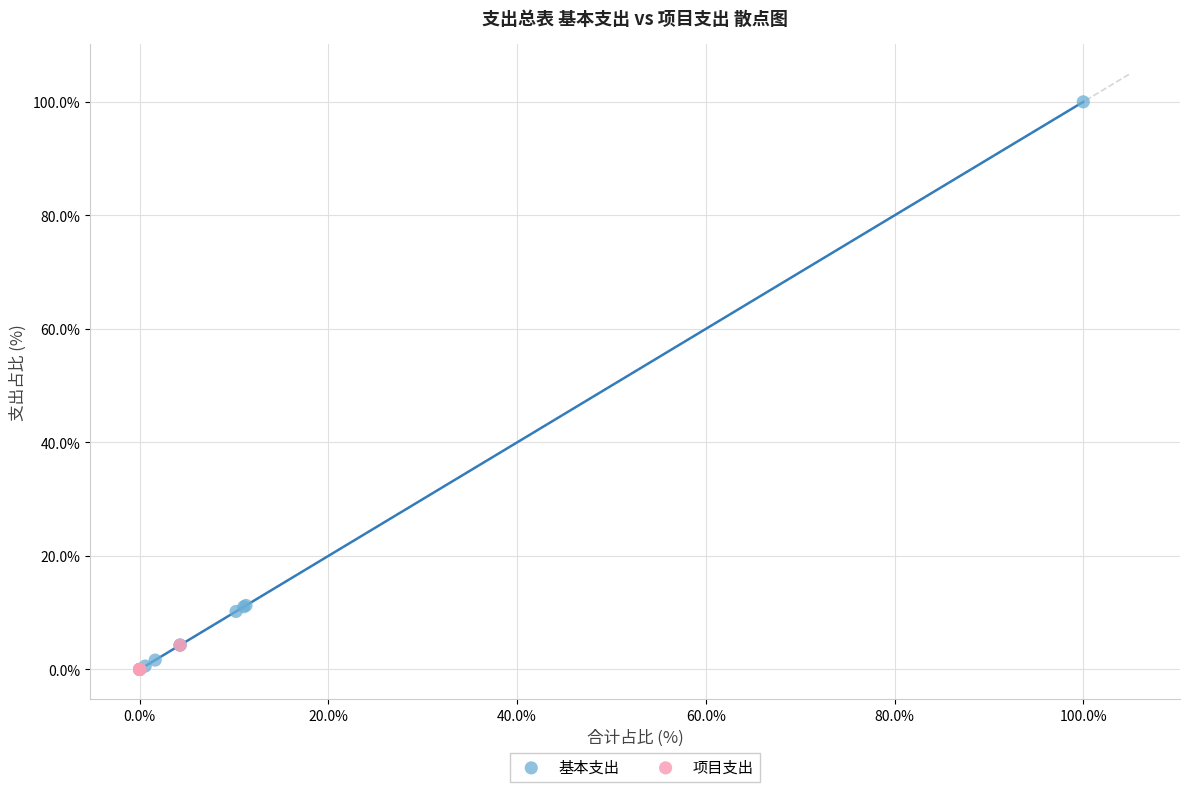

Which series has the largest Y range (max minus min)?

基本支出